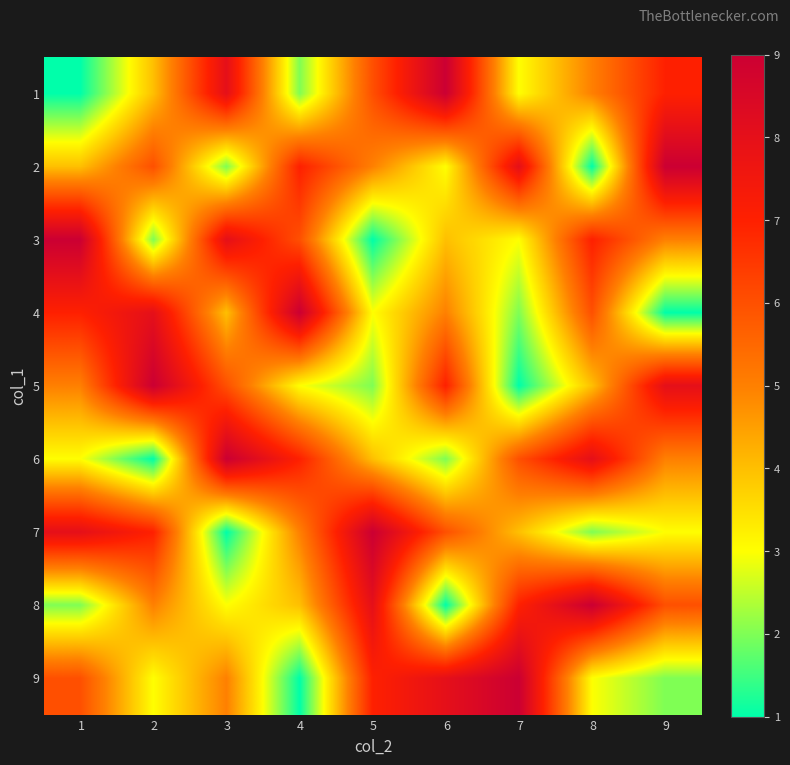

Reading right to left, transcribe all the data shown in this chart.

1: 9=7	8=5	7=3	6=9	5=6	4=2	3=8	2=4	1=1
2: 9=9	8=1	7=8	6=3	5=5	4=7	3=2	2=6	1=4
3: 9=5	8=7	7=3	6=4	5=1	4=6	3=8	2=2	1=9
4: 9=1	8=6	7=2	6=5	5=3	4=9	3=4	2=8	1=7
5: 9=8	8=4	7=1	6=7	5=2	4=3	3=6	2=9	1=5
6: 9=5	8=8	7=6	6=2	5=4	4=7	3=9	2=1	1=3
7: 9=3	8=2	7=4	6=6	5=9	4=5	3=1	2=7	1=8
8: 9=6	8=9	7=7	6=1	5=8	4=4	3=3	2=5	1=2
9: 9=2	8=3	7=9	6=8	5=7	4=1	3=5	2=3	1=6